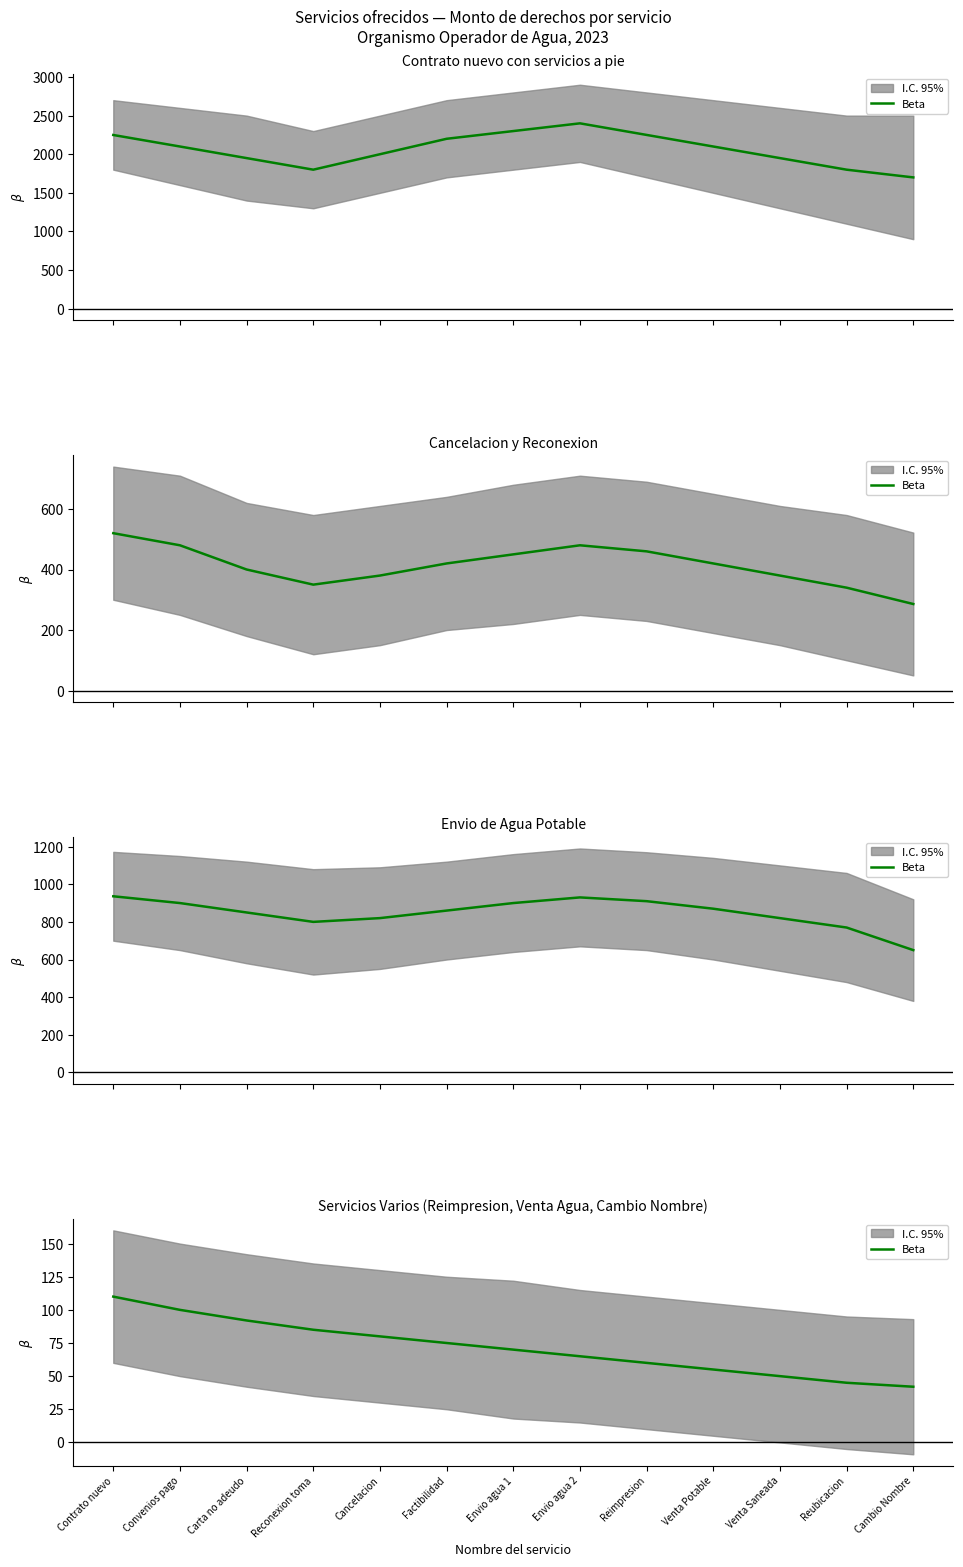

How many categories are shown in the chart?

13